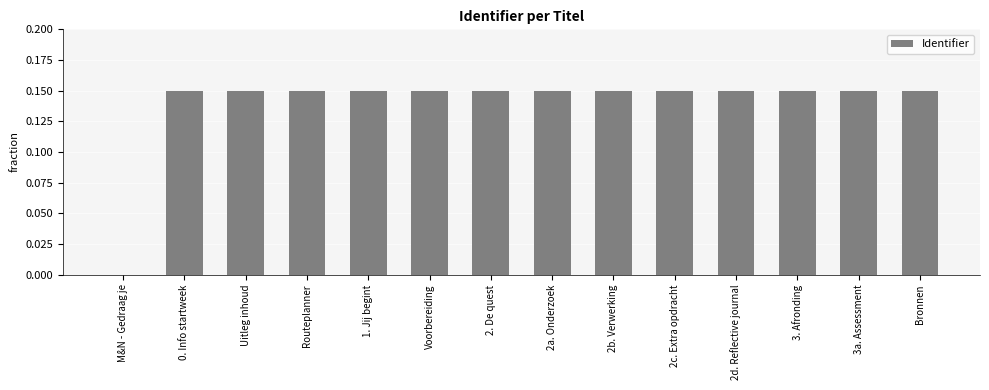

The value at 2d. Reflective journal is 0.2. True or false?

False